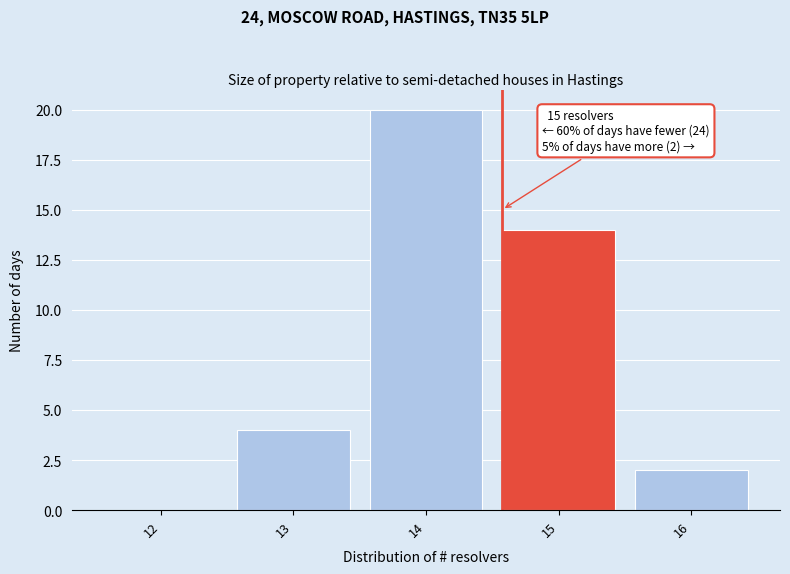

Reading left to right, transcribe all the data shown in this chart.

12=0	13=4	14=20	15=14	16=2